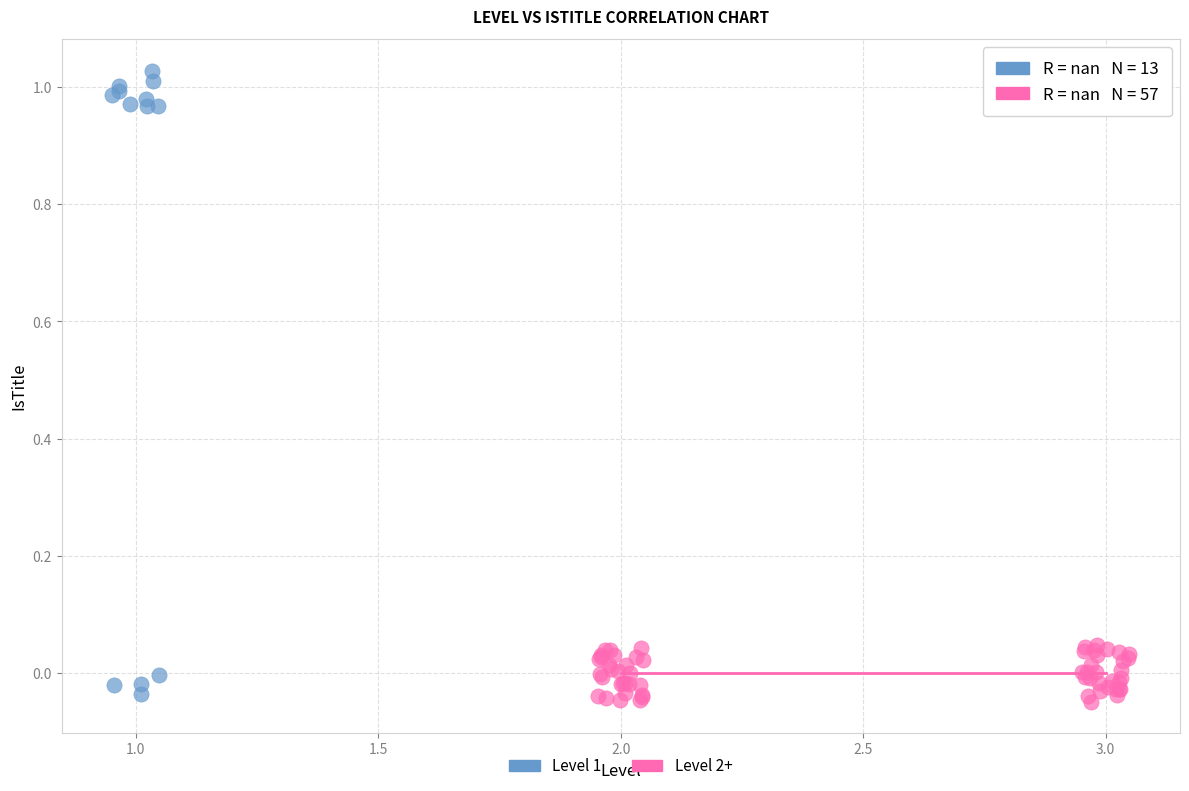

Which series reaches the maximum Y coordinate?

Level 1